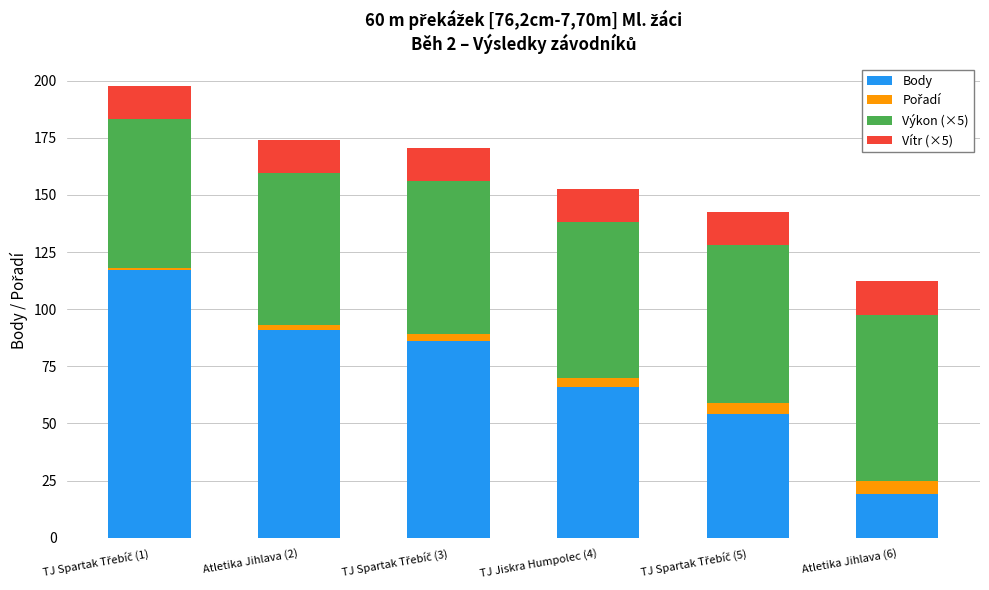

Are the bars grouped side by side (vs. stacked)?

No